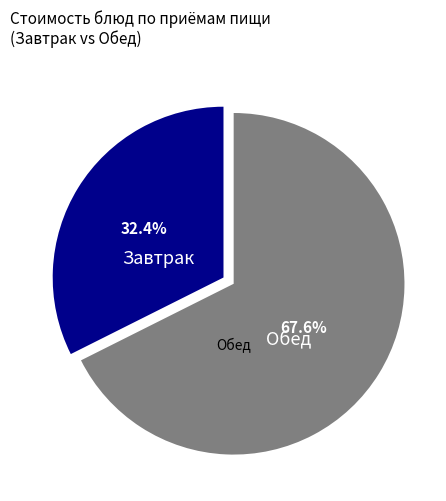

To the nearest percent, what is the average slice percentage?

50%